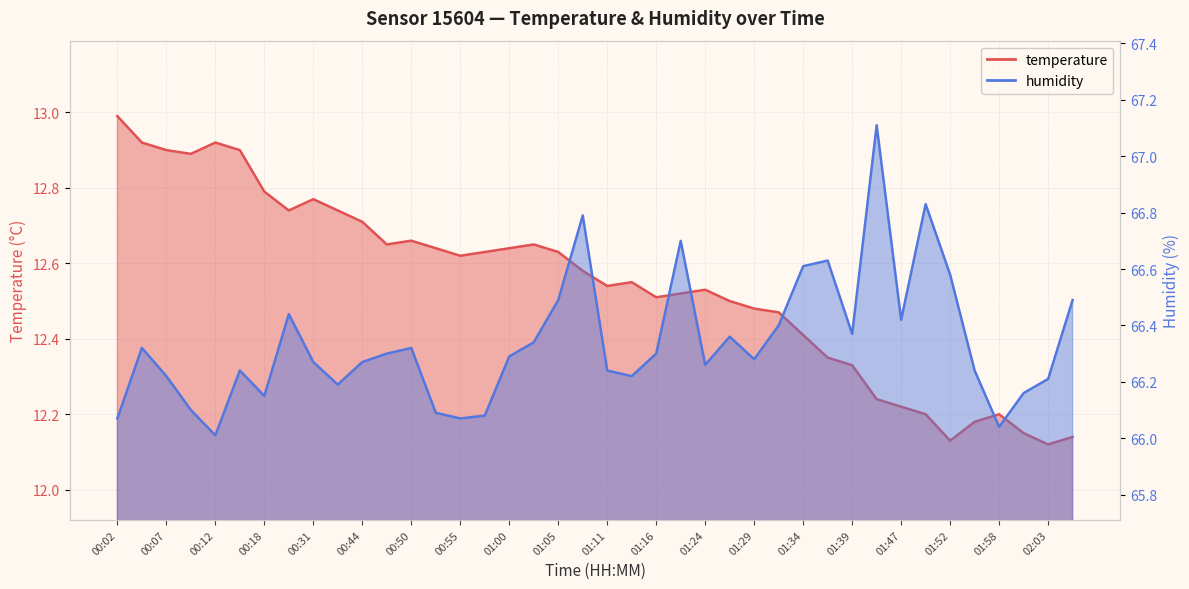

Is it true that humidity equals 35.6 at 00:12?

False